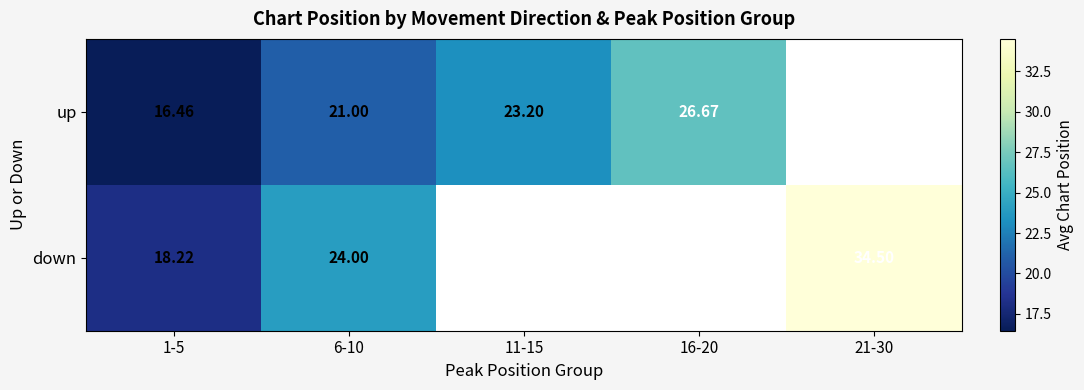

What is the maximum value shown in the chart?

34.5